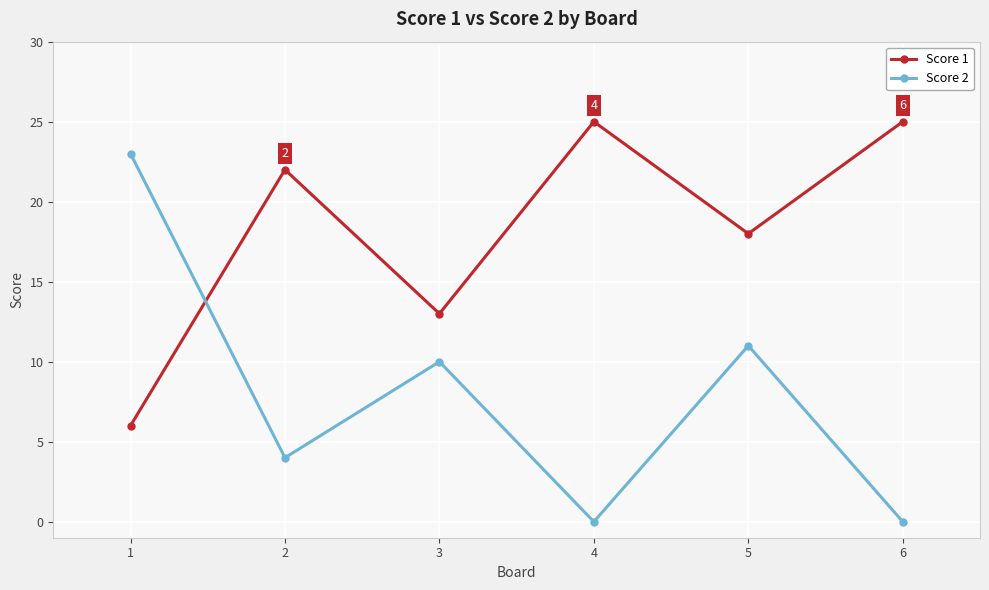

Reading right to left, what are all the values shown in this chart?

Score 1: 6=25	5=18	4=25	3=13	2=22	1=6
Score 2: 6=0	5=11	4=0	3=10	2=4	1=23